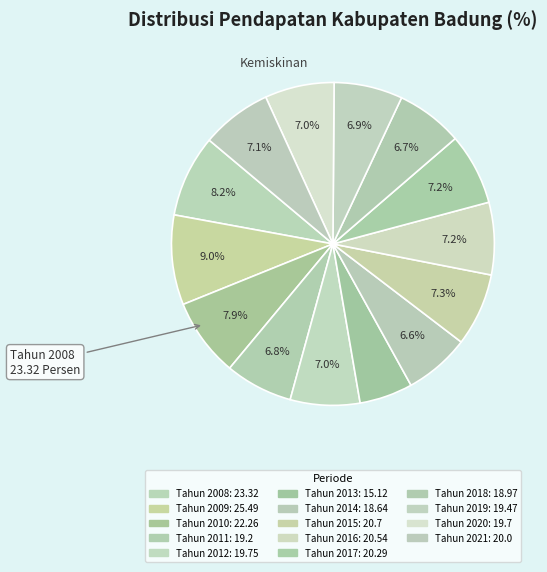

How many segments does this pie chart have?

14